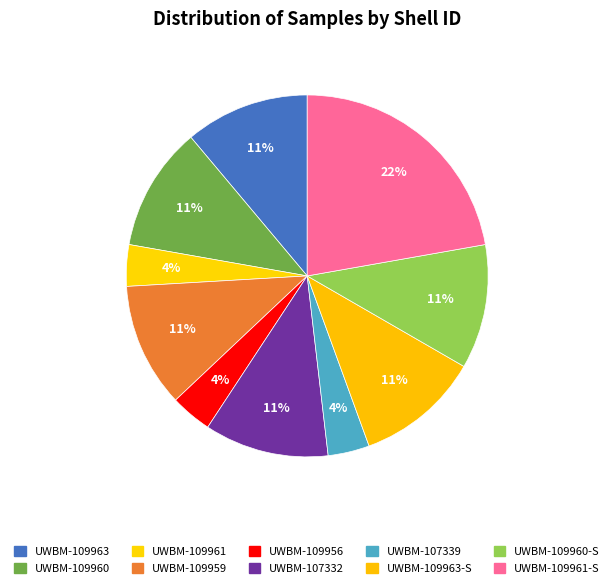

How many slices are in this pie chart?

10